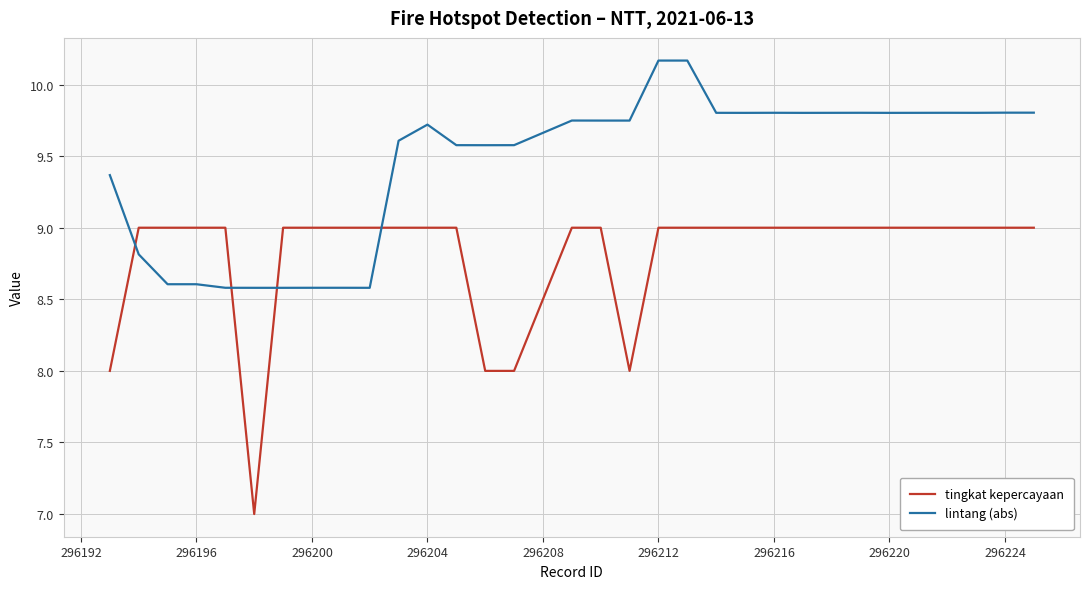

How many intersections are there between lintang (abs) and tingkat kepercayaan?

4